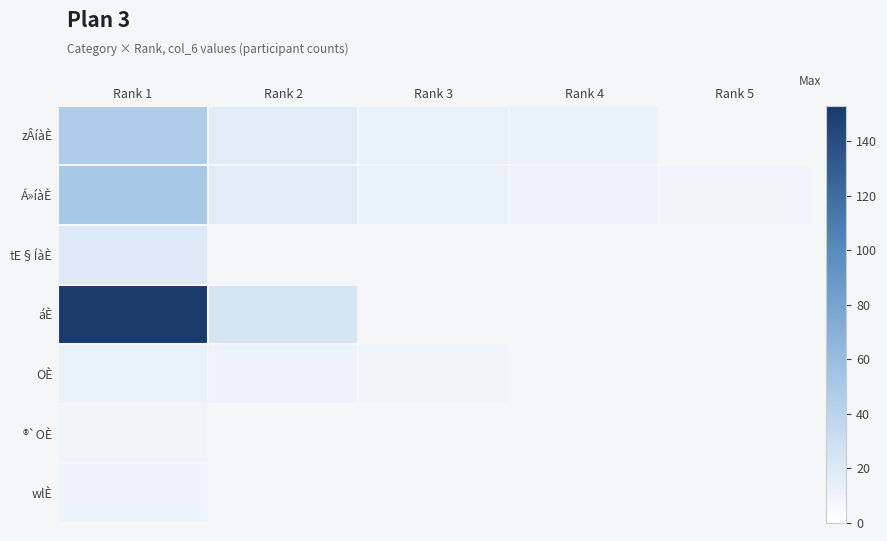

What is the difference between the maximum and minimum values in the Á»íàÈ series?

41.0